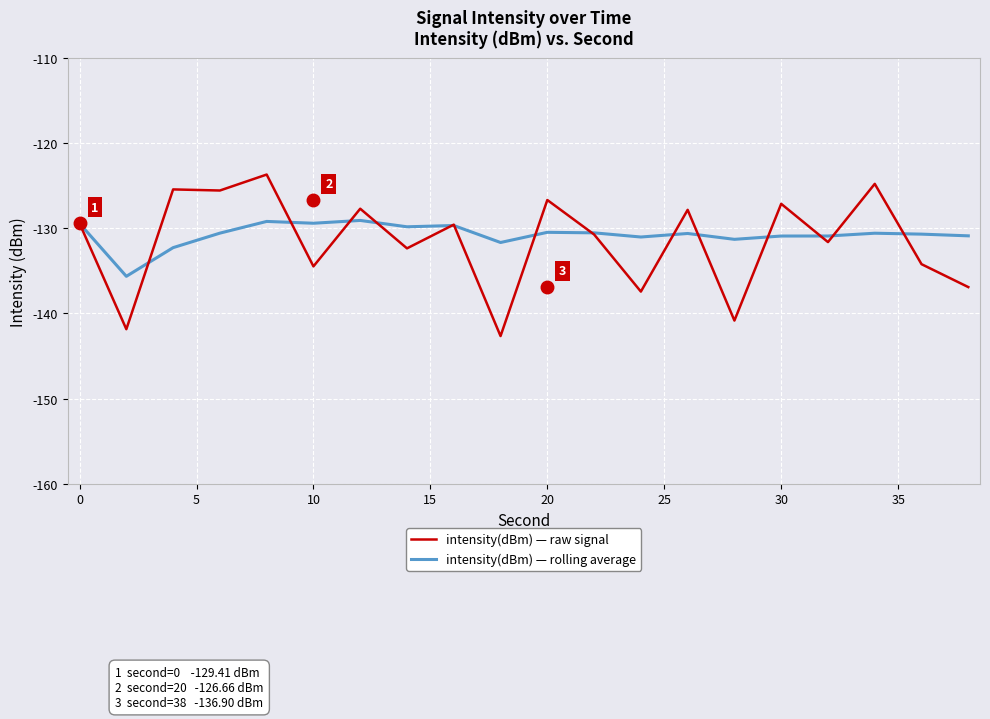

What is the greatest value displayed?

-123.7